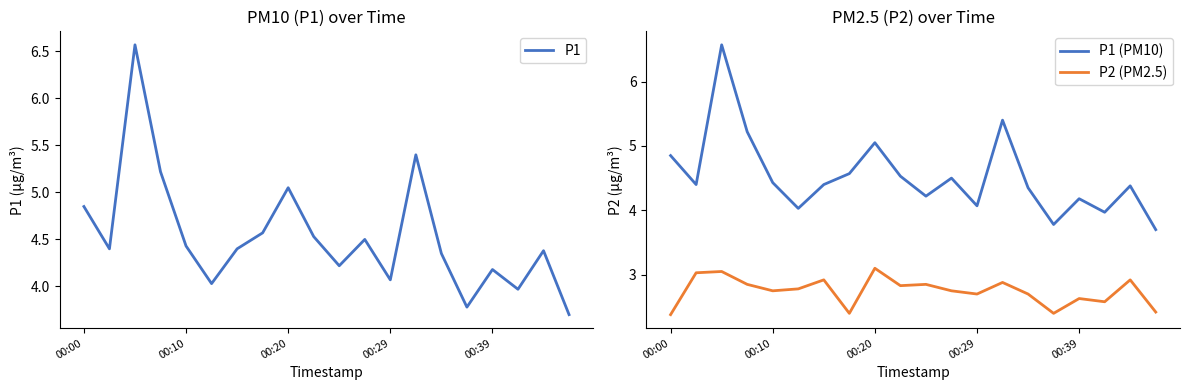

True or false: P2 (PM2.5) and P1 (PM10) intersect in this chart.

False